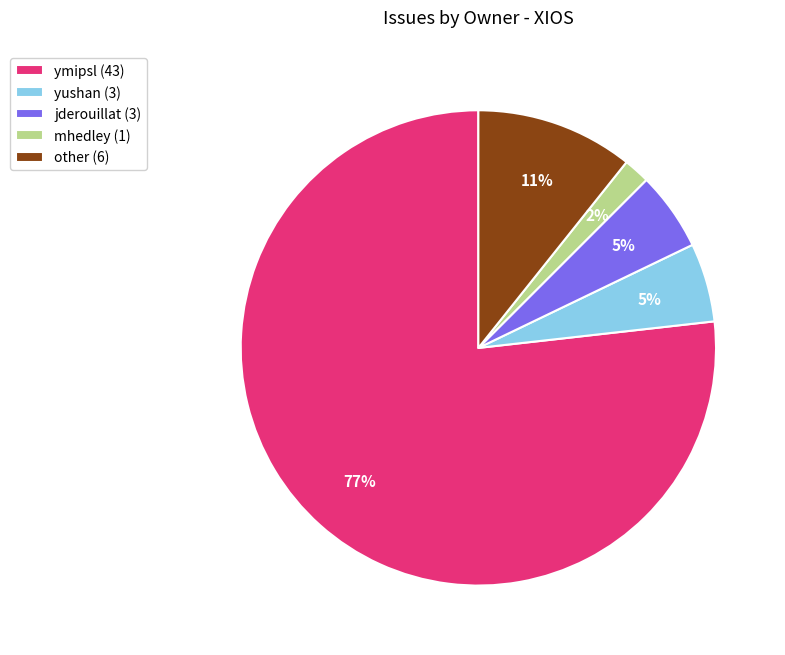

Does any single category account for the majority?

Yes